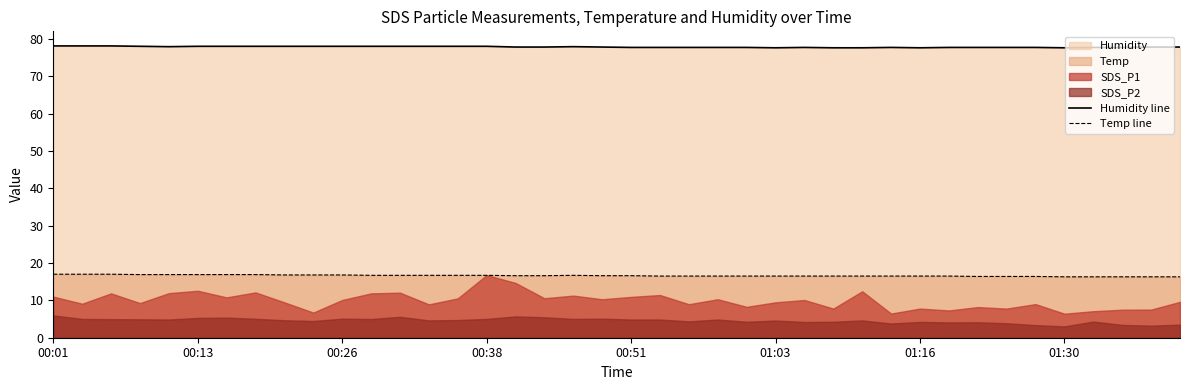

True or false: Humidity line and Temp line intersect in this chart.

False